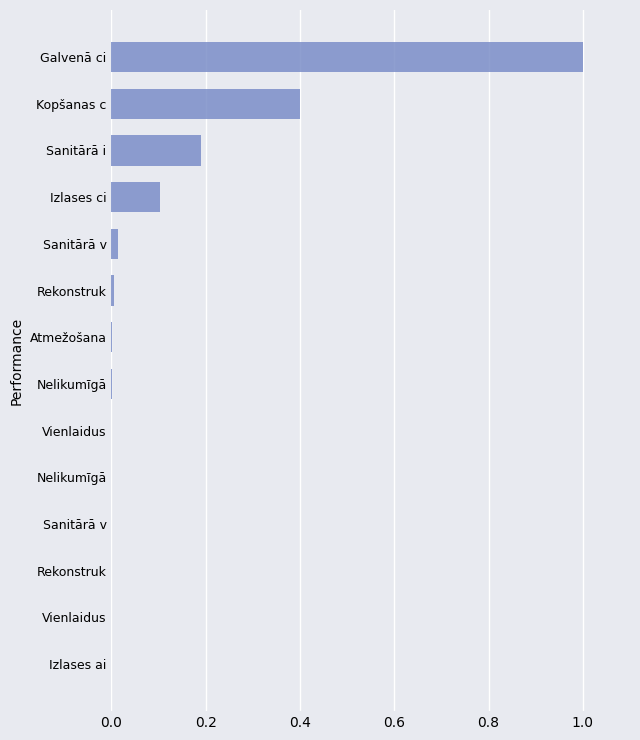

Which category has the highest value across all series?

Galvenā ci